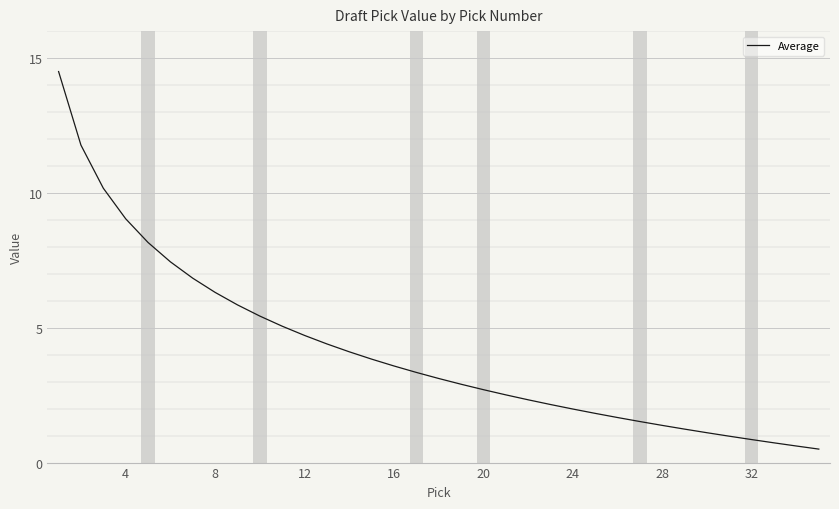

What is the greatest value displayed?

14.5